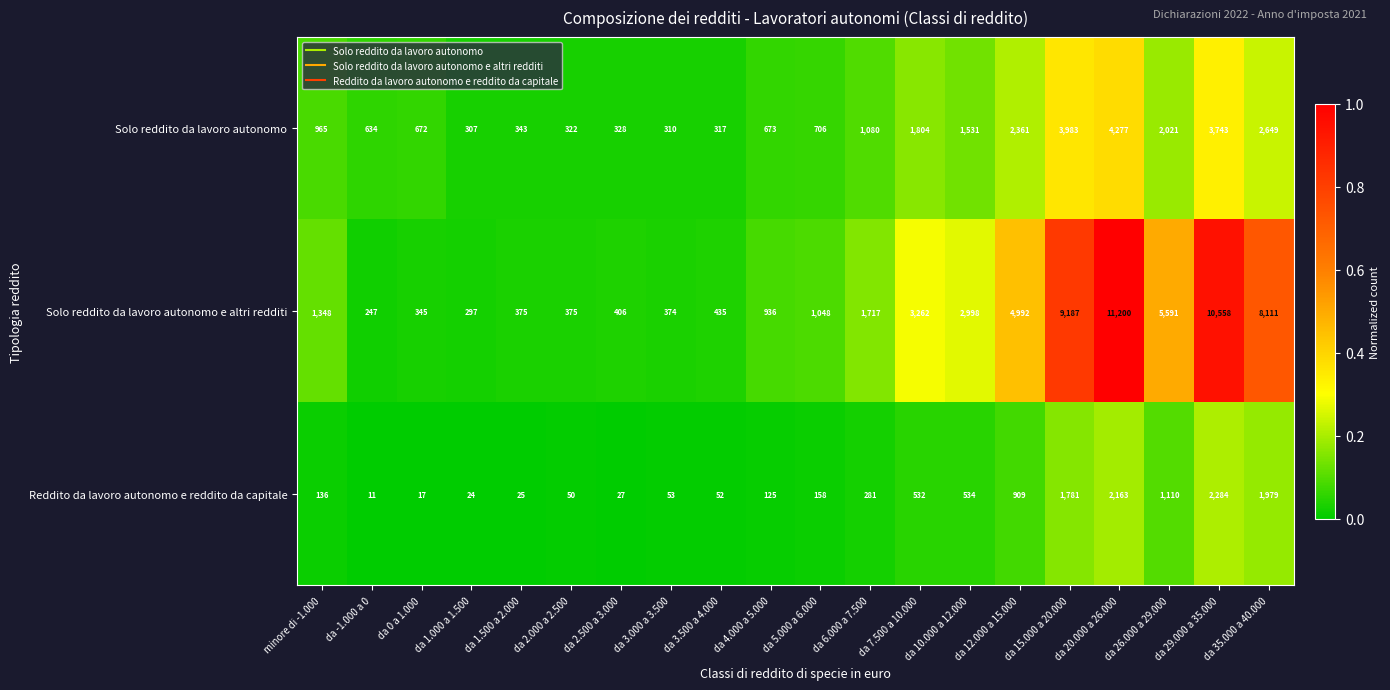

Which series has the widest spread of values?

Solo reddito da lavoro autonomo e altri redditi